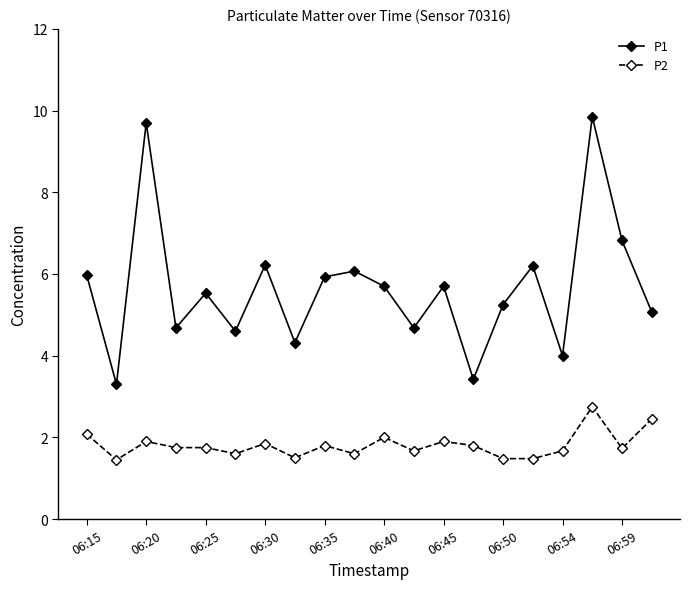

Does the chart display data point markers on the line(s)?

Yes